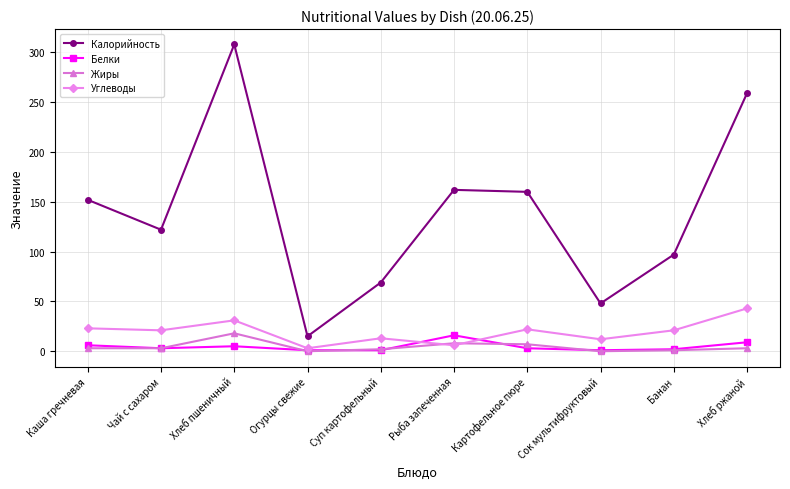

What are all the series names shown in the legend?

Калорийность, Белки, Жиры, Углеводы